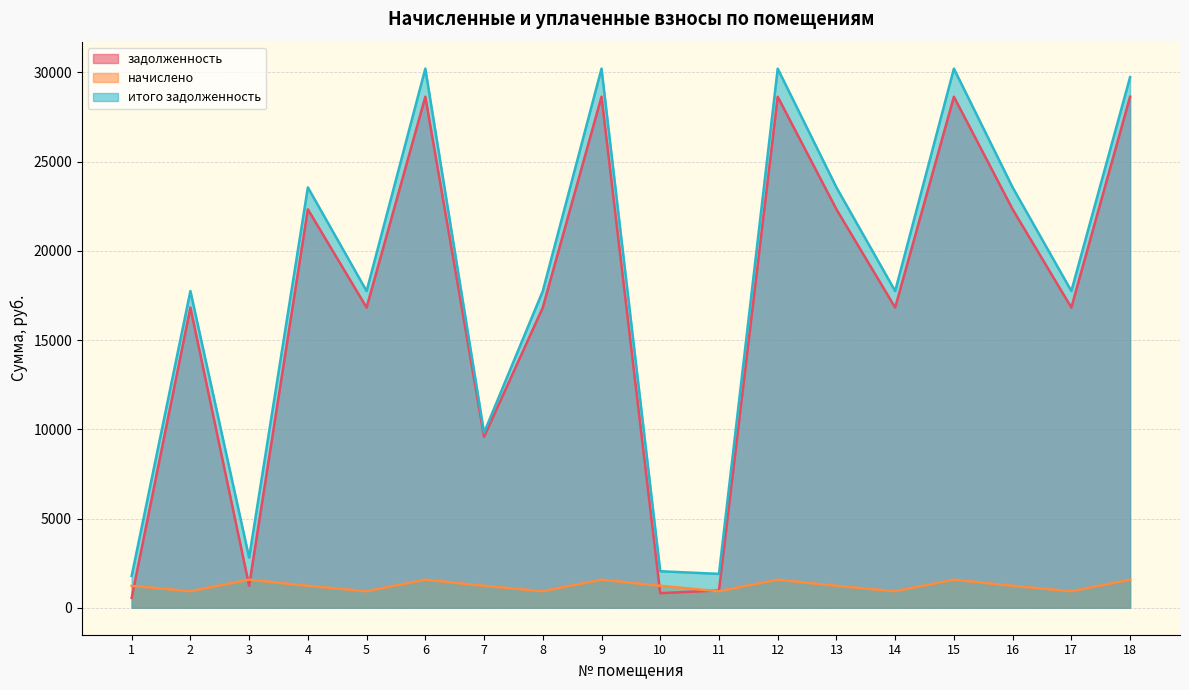

Is it true that итого задолженность equals 12306.9 at 2?

False